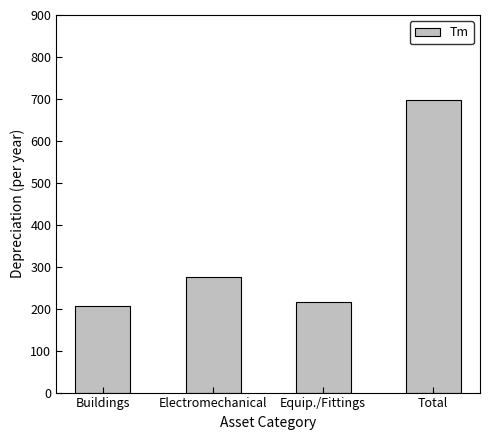

How many data points does each series have?

4